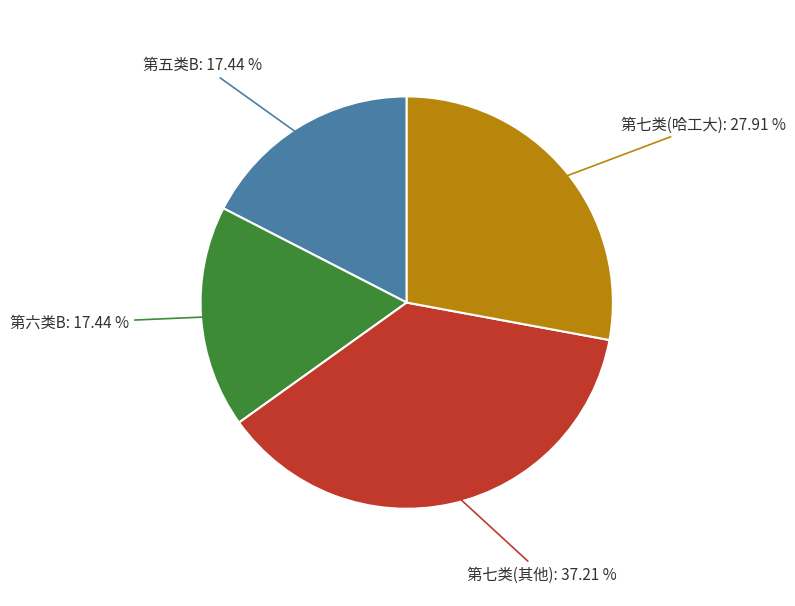

Is there any slice that represents more than half of the pie?

No